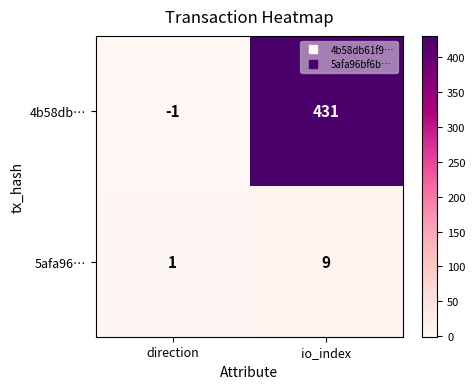

Reading right to left, what are all the values shown in this chart?

4b58db…: io_index=431	direction=-1
5afa96…: io_index=9	direction=1